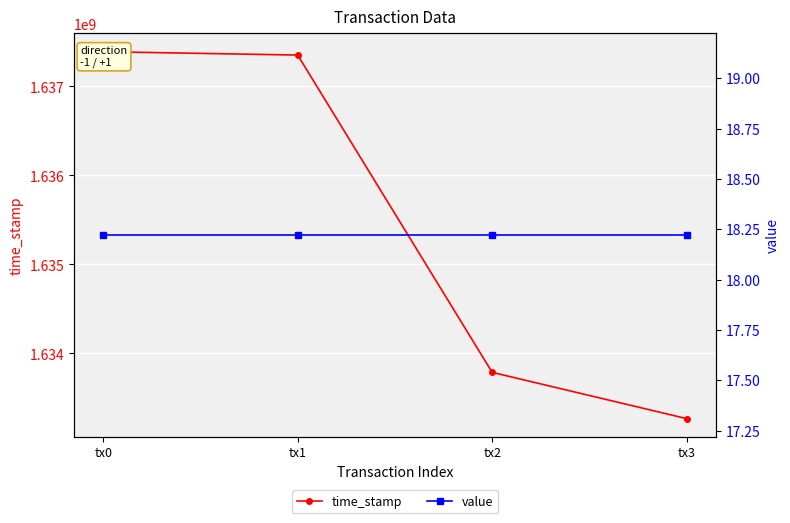

Rank the series by their average value, from lowest to highest.

value, time_stamp